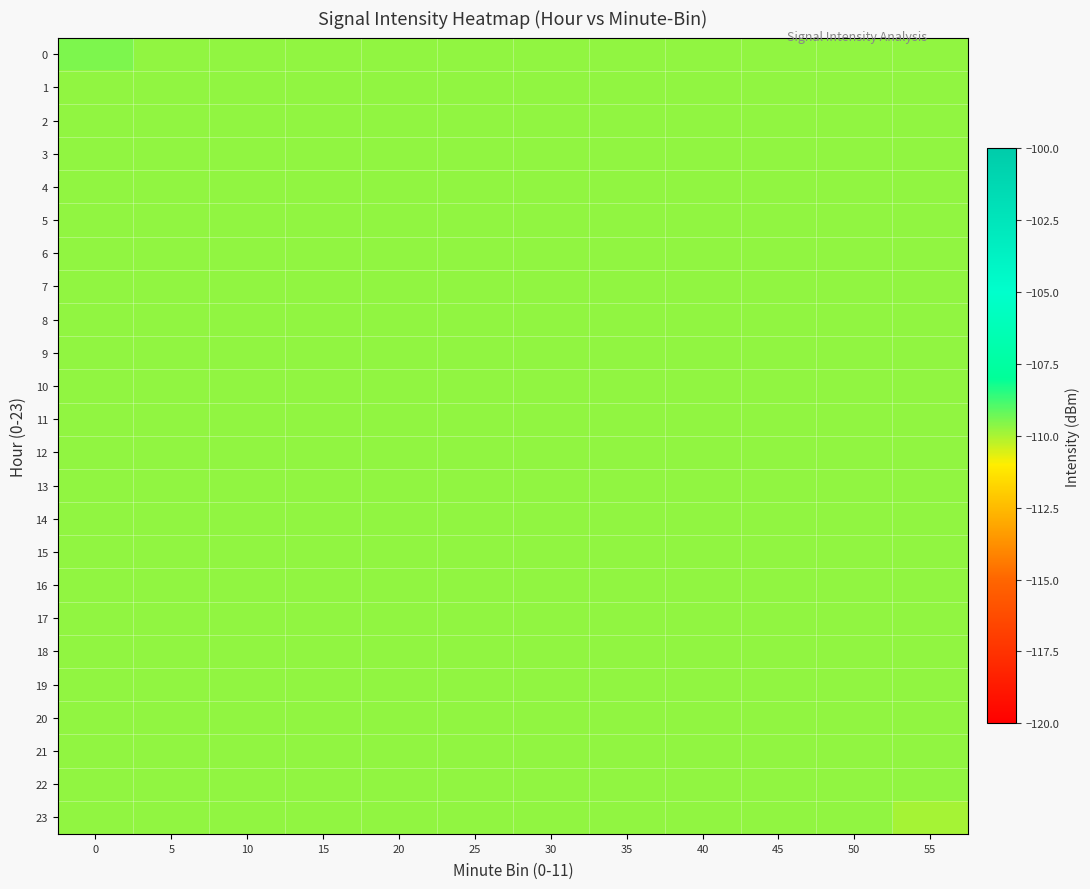

Reading left to right, what are all the values shown in this chart?

0: 0=-109.5	5=-109.7	10=-109.7	15=-109.7	20=-109.7	25=-109.7	30=-109.7	35=-109.7	40=-109.7	45=-109.7	50=-109.7	55=-109.7
1: 0=-109.7	5=-109.7	10=-109.7	15=-109.7	20=-109.7	25=-109.7	30=-109.7	35=-109.7	40=-109.7	45=-109.7	50=-109.7	55=-109.7
2: 0=-109.7	5=-109.7	10=-109.7	15=-109.7	20=-109.7	25=-109.7	30=-109.7	35=-109.7	40=-109.7	45=-109.7	50=-109.7	55=-109.7
3: 0=-109.7	5=-109.7	10=-109.7	15=-109.7	20=-109.7	25=-109.7	30=-109.7	35=-109.7	40=-109.7	45=-109.7	50=-109.7	55=-109.7
4: 0=-109.7	5=-109.7	10=-109.7	15=-109.7	20=-109.7	25=-109.7	30=-109.7	35=-109.7	40=-109.7	45=-109.7	50=-109.7	55=-109.7
5: 0=-109.7	5=-109.7	10=-109.7	15=-109.7	20=-109.7	25=-109.7	30=-109.7	35=-109.7	40=-109.7	45=-109.7	50=-109.7	55=-109.7
6: 0=-109.7	5=-109.7	10=-109.7	15=-109.7	20=-109.7	25=-109.7	30=-109.7	35=-109.7	40=-109.7	45=-109.7	50=-109.7	55=-109.7
7: 0=-109.7	5=-109.7	10=-109.7	15=-109.7	20=-109.7	25=-109.7	30=-109.7	35=-109.7	40=-109.7	45=-109.7	50=-109.7	55=-109.7
8: 0=-109.7	5=-109.7	10=-109.7	15=-109.7	20=-109.7	25=-109.7	30=-109.7	35=-109.7	40=-109.7	45=-109.7	50=-109.7	55=-109.7
9: 0=-109.7	5=-109.7	10=-109.7	15=-109.7	20=-109.7	25=-109.7	30=-109.7	35=-109.7	40=-109.7	45=-109.7	50=-109.7	55=-109.7
10: 0=-109.7	5=-109.7	10=-109.7	15=-109.7	20=-109.7	25=-109.7	30=-109.7	35=-109.7	40=-109.7	45=-109.7	50=-109.7	55=-109.7
11: 0=-109.7	5=-109.7	10=-109.7	15=-109.7	20=-109.7	25=-109.7	30=-109.7	35=-109.7	40=-109.7	45=-109.7	50=-109.7	55=-109.7
12: 0=-109.7	5=-109.7	10=-109.7	15=-109.7	20=-109.7	25=-109.7	30=-109.7	35=-109.7	40=-109.7	45=-109.7	50=-109.7	55=-109.7
13: 0=-109.7	5=-109.7	10=-109.7	15=-109.7	20=-109.7	25=-109.7	30=-109.7	35=-109.7	40=-109.7	45=-109.7	50=-109.7	55=-109.7
14: 0=-109.7	5=-109.7	10=-109.7	15=-109.7	20=-109.7	25=-109.7	30=-109.7	35=-109.7	40=-109.7	45=-109.7	50=-109.7	55=-109.7
15: 0=-109.7	5=-109.7	10=-109.7	15=-109.7	20=-109.7	25=-109.7	30=-109.7	35=-109.7	40=-109.7	45=-109.7	50=-109.7	55=-109.7
16: 0=-109.7	5=-109.7	10=-109.7	15=-109.7	20=-109.7	25=-109.7	30=-109.7	35=-109.7	40=-109.7	45=-109.7	50=-109.7	55=-109.7
17: 0=-109.7	5=-109.7	10=-109.7	15=-109.7	20=-109.7	25=-109.7	30=-109.7	35=-109.7	40=-109.7	45=-109.7	50=-109.7	55=-109.7
18: 0=-109.7	5=-109.7	10=-109.7	15=-109.7	20=-109.7	25=-109.7	30=-109.7	35=-109.7	40=-109.7	45=-109.7	50=-109.7	55=-109.7
19: 0=-109.7	5=-109.7	10=-109.7	15=-109.7	20=-109.7	25=-109.7	30=-109.7	35=-109.7	40=-109.7	45=-109.7	50=-109.7	55=-109.7
20: 0=-109.7	5=-109.7	10=-109.7	15=-109.7	20=-109.7	25=-109.7	30=-109.7	35=-109.7	40=-109.7	45=-109.7	50=-109.7	55=-109.7
21: 0=-109.7	5=-109.7	10=-109.7	15=-109.7	20=-109.7	25=-109.7	30=-109.7	35=-109.7	40=-109.7	45=-109.7	50=-109.7	55=-109.7
22: 0=-109.7	5=-109.7	10=-109.7	15=-109.7	20=-109.7	25=-109.7	30=-109.7	35=-109.7	40=-109.7	45=-109.7	50=-109.7	55=-109.7
23: 0=-109.7	5=-109.7	10=-109.7	15=-109.7	20=-109.7	25=-109.7	30=-109.7	35=-109.7	40=-109.7	45=-109.7	50=-109.7	55=-110.0